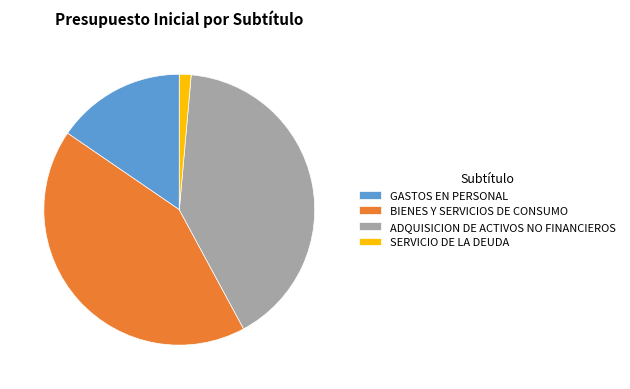

Which category has the biggest portion of the pie?

BIENES Y SERVICIOS DE CONSUMO